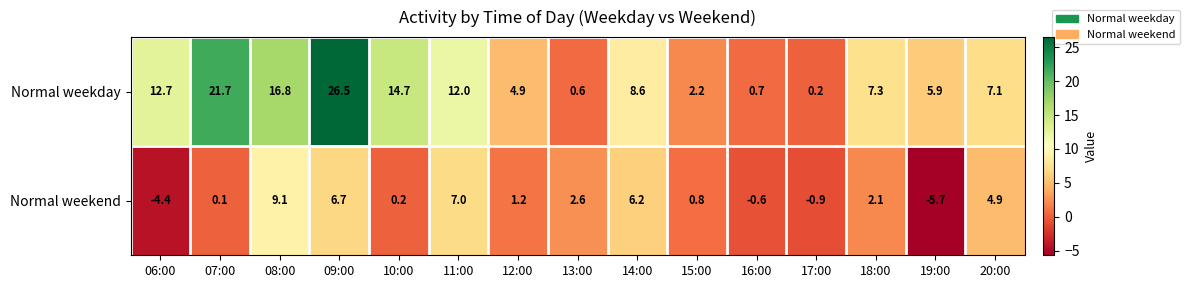

What is the total value across all series at 11:00?

19.0